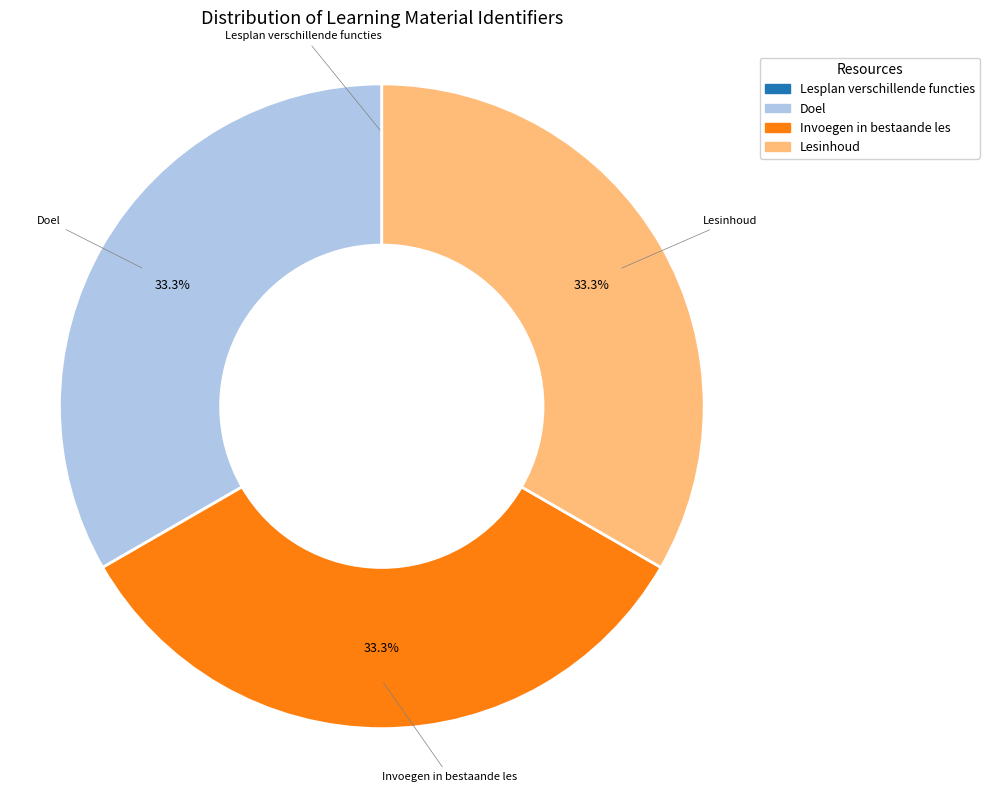

To the nearest percent, what is the combined percentage of Lesinhoud and Invoegen in bestaande les?

67%